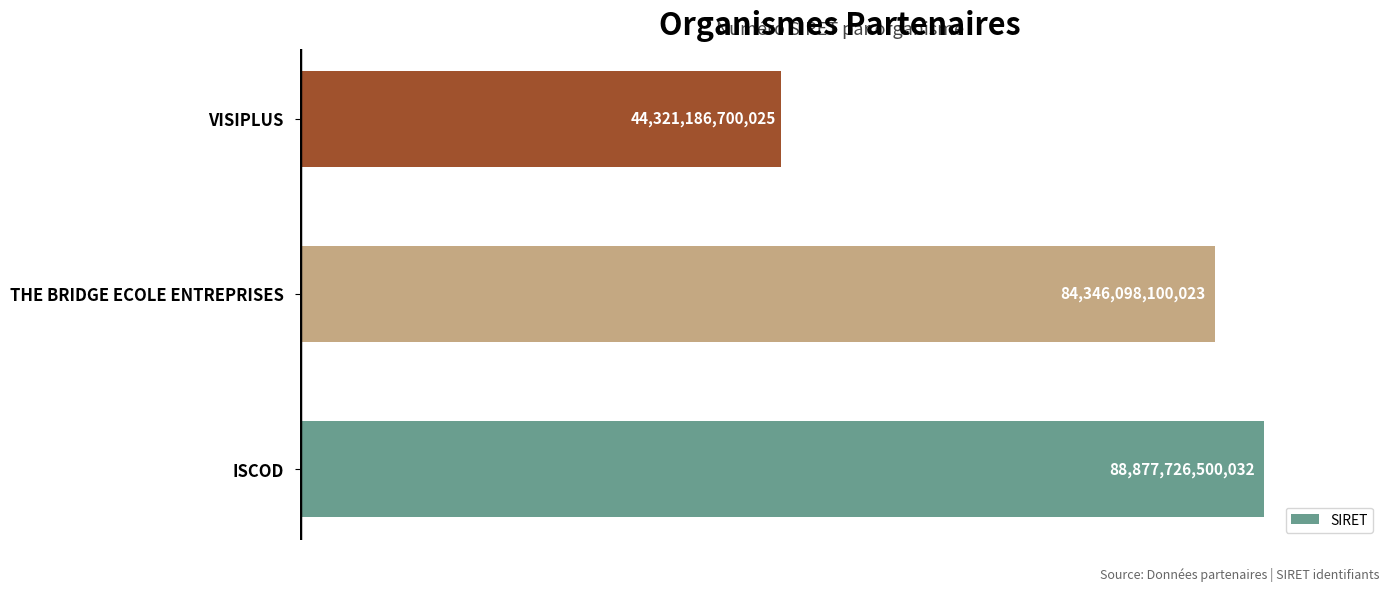

Does the chart contain any negative values?

No